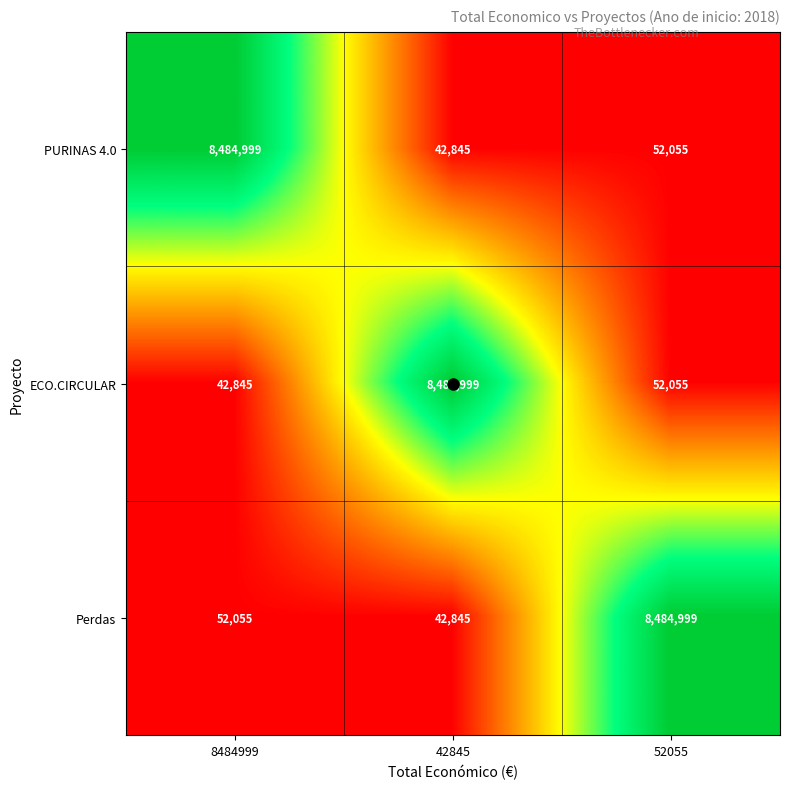

What is the difference between the maximum and minimum values in the ECO.CIRCULAR series?

8442154